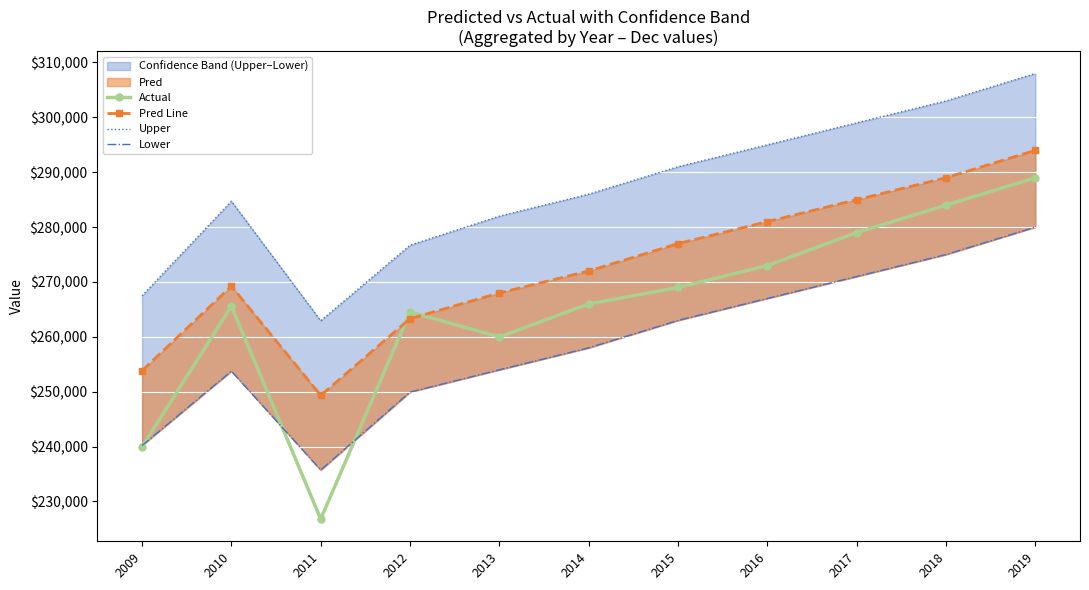

What is the difference between the Pred Line values at 2011 and 2019?

44666.2